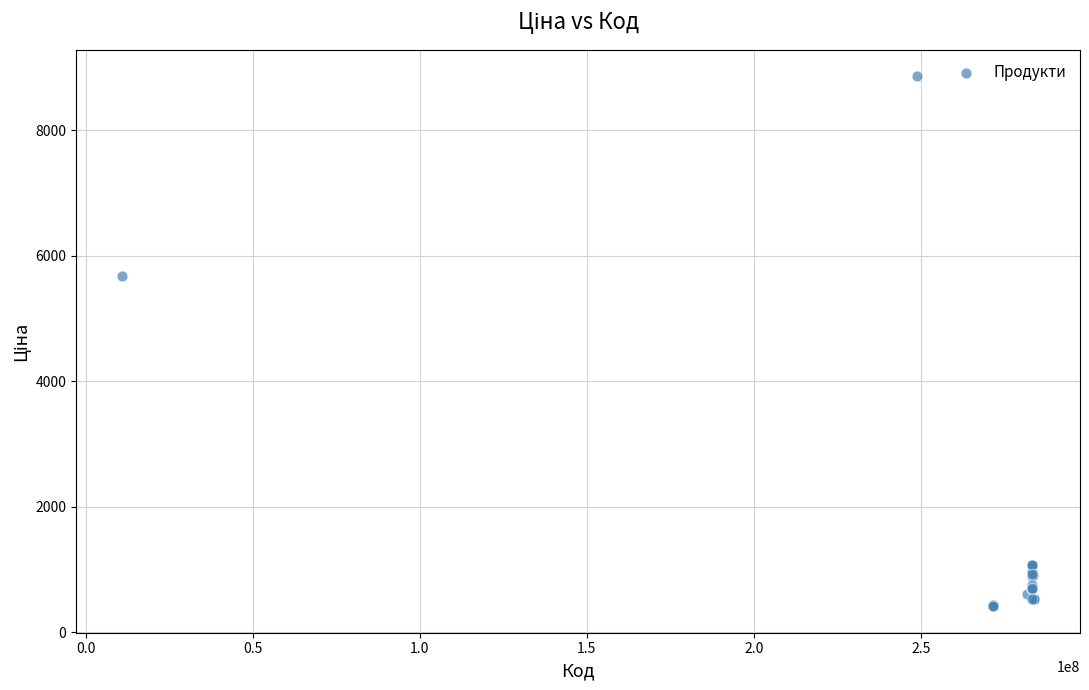

What Y value in the scatter plot is closest to 4636?

5673.8